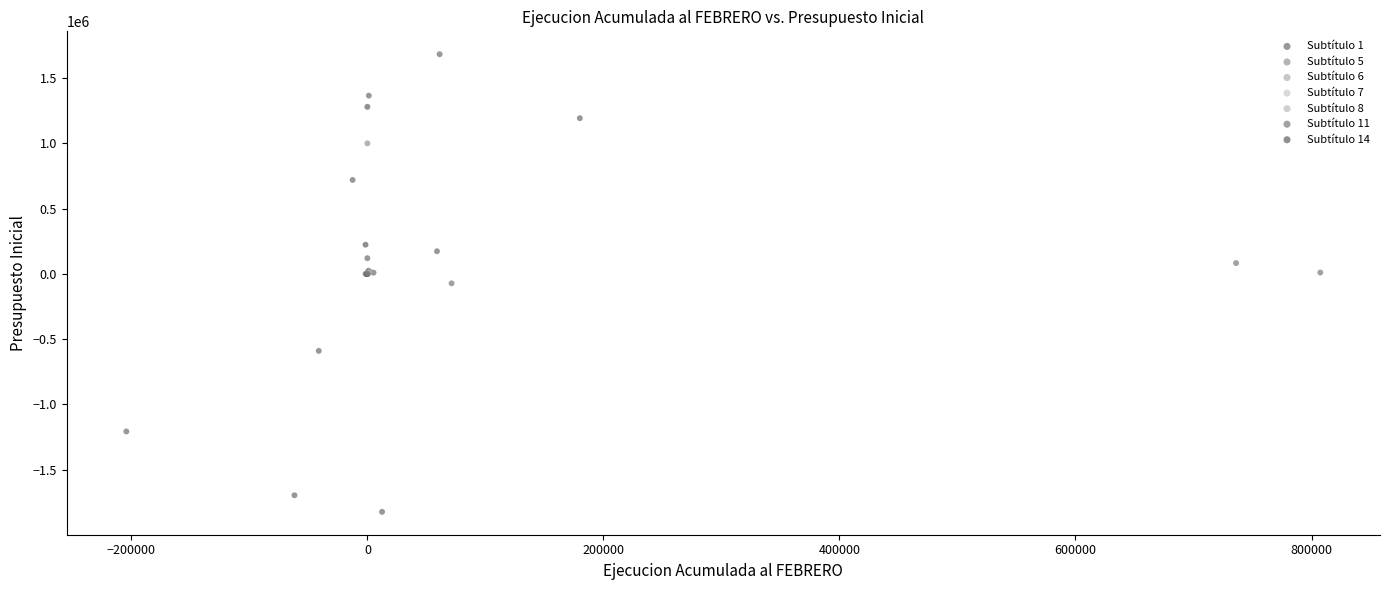

What are all the series names shown in the legend?

Subtítulo 1, Subtítulo 5, Subtítulo 6, Subtítulo 7, Subtítulo 8, Subtítulo 11, Subtítulo 14